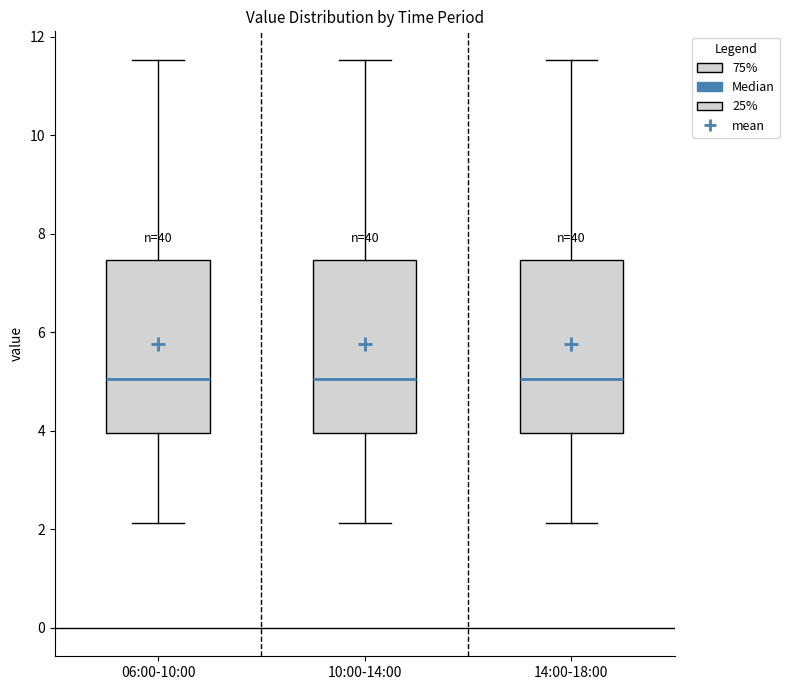

Reading left to right, read every box against the y-axis: the position of its median line, the range the box covers, and the ends of its whiskers. The values are not printed on the chart, so give them approximately, as read against the axis.

06:00-10:00: median 5.0, box 4.0 to 7.4, whiskers 2.2 to 11.6
10:00-14:00: median 5.0, box 4.0 to 7.4, whiskers 2.2 to 11.6
14:00-18:00: median 5.0, box 4.0 to 7.4, whiskers 2.2 to 11.6